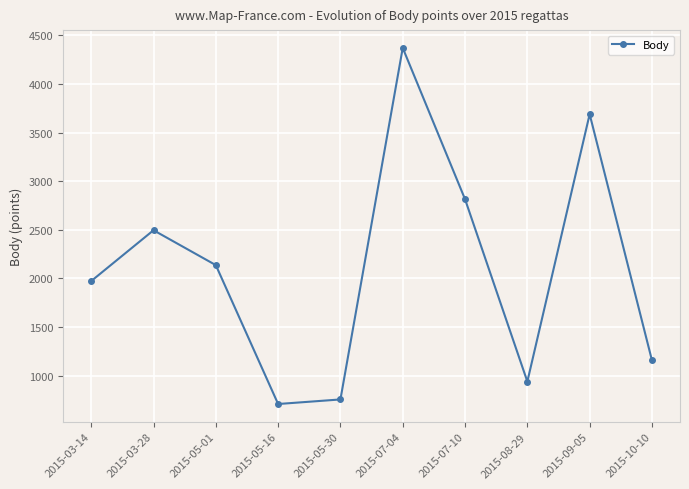

How many interior local peaks (higher than both neighbors) does the data have?

3